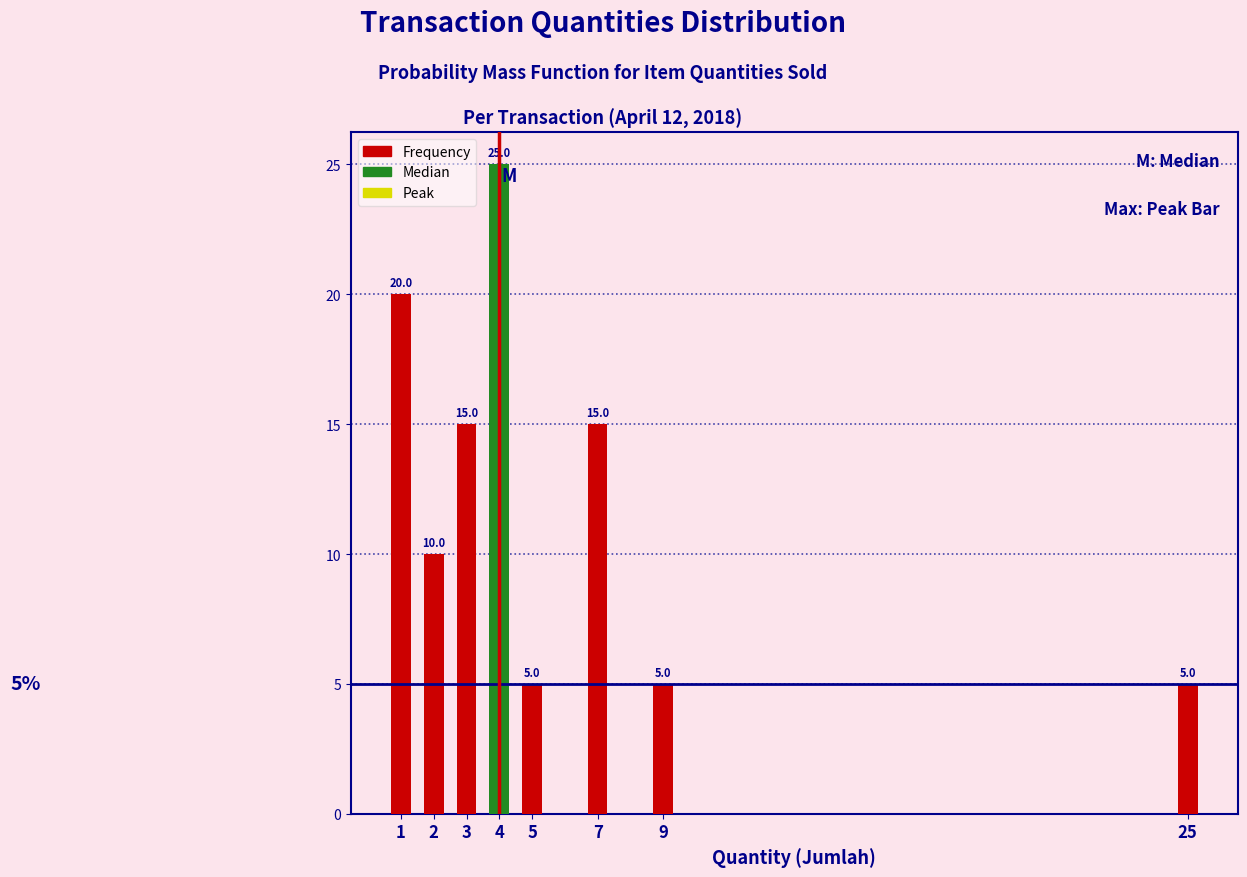

Reading left to right, extract all data points from this chart.

1=20	2=10	3=15	4=25	5=5	7=15	9=5	25=5